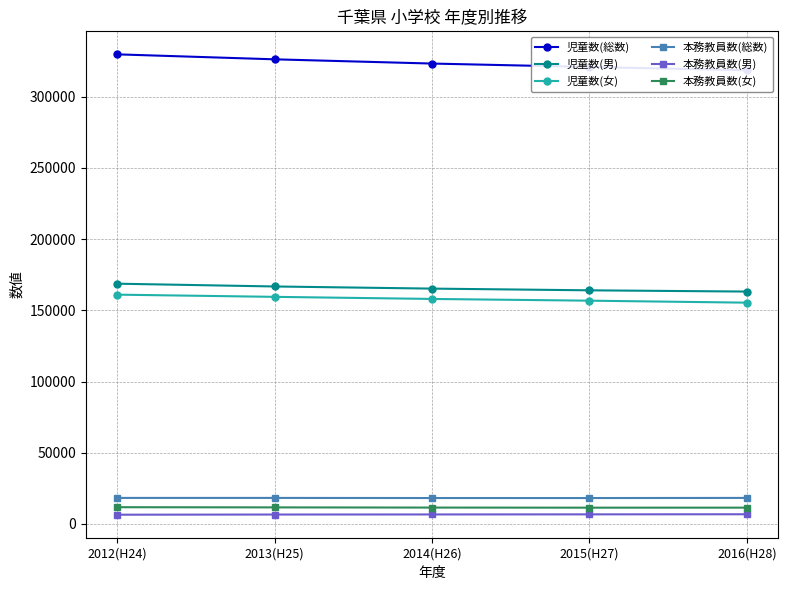

How many distinct data groups are displayed?

6